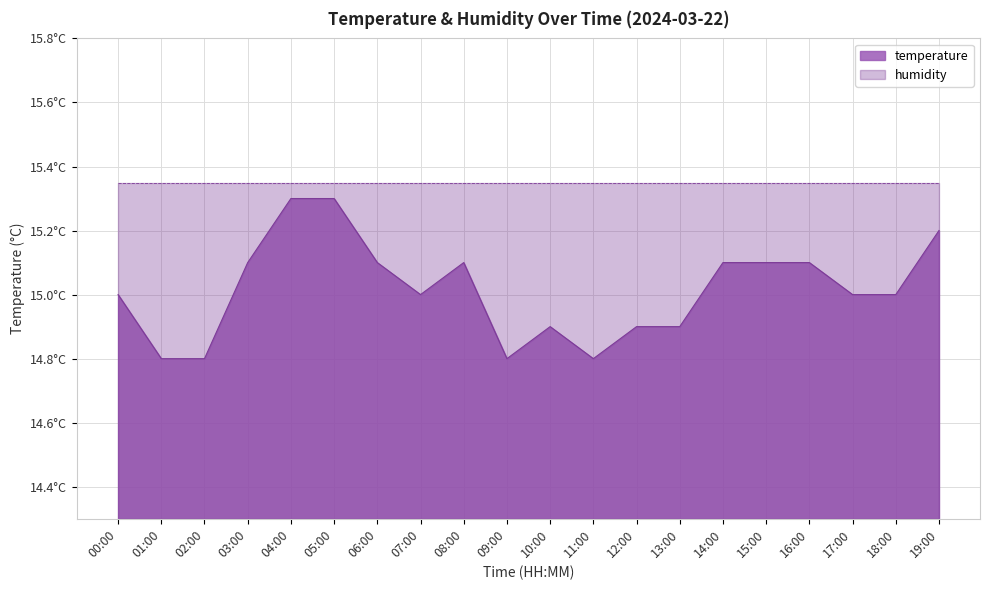

At which label is the value closest to 15?

00:00